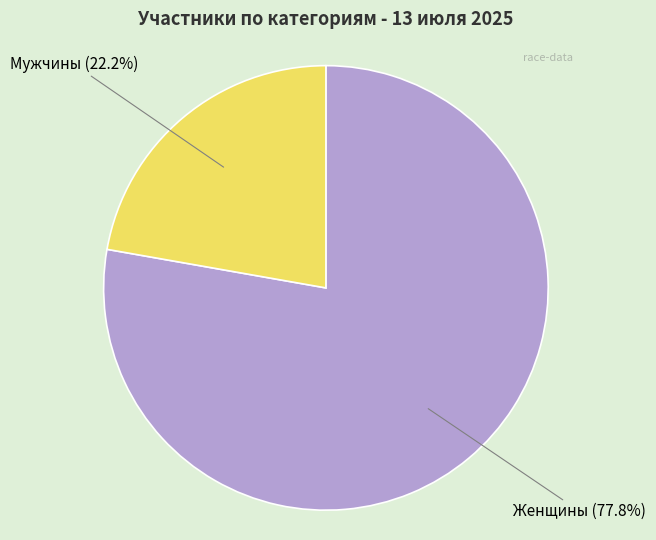

Is there a majority slice in this chart?

Yes